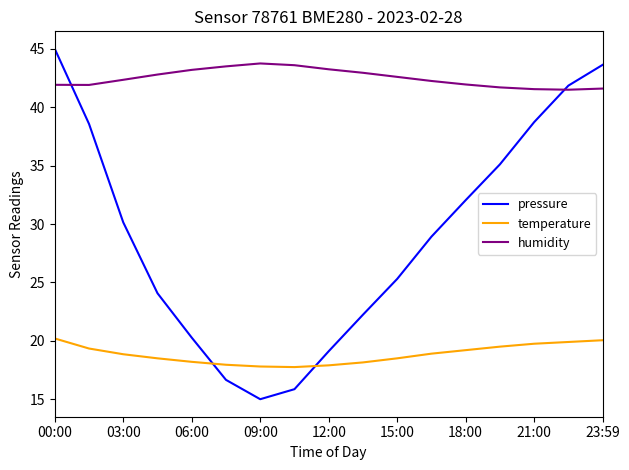

What is the sum of all temperature values?

320.4